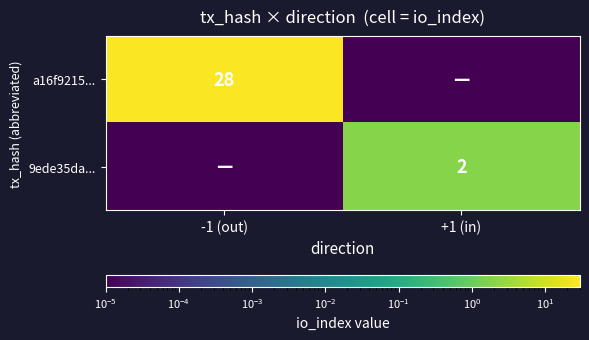

True or false: a16f9215... has a value of 28.0 at -1 (out).

True